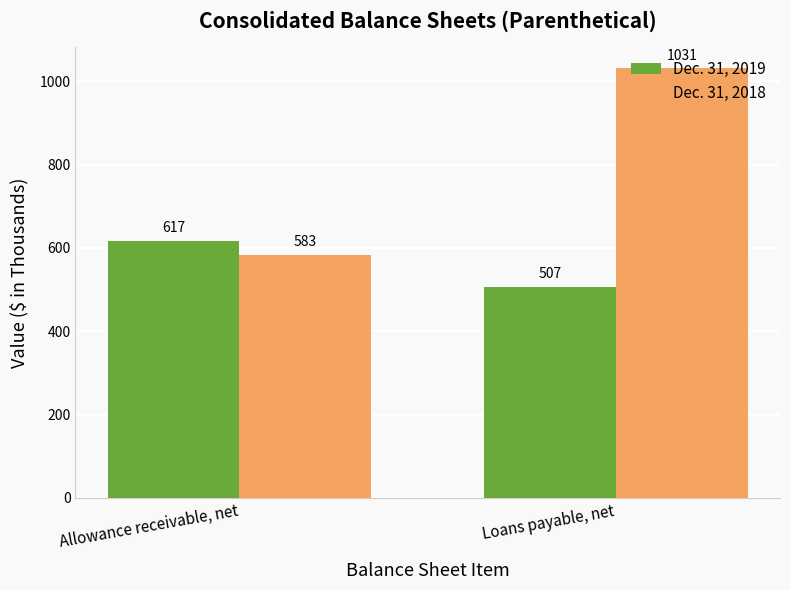

What is the minimum value for Dec. 31, 2019?

507